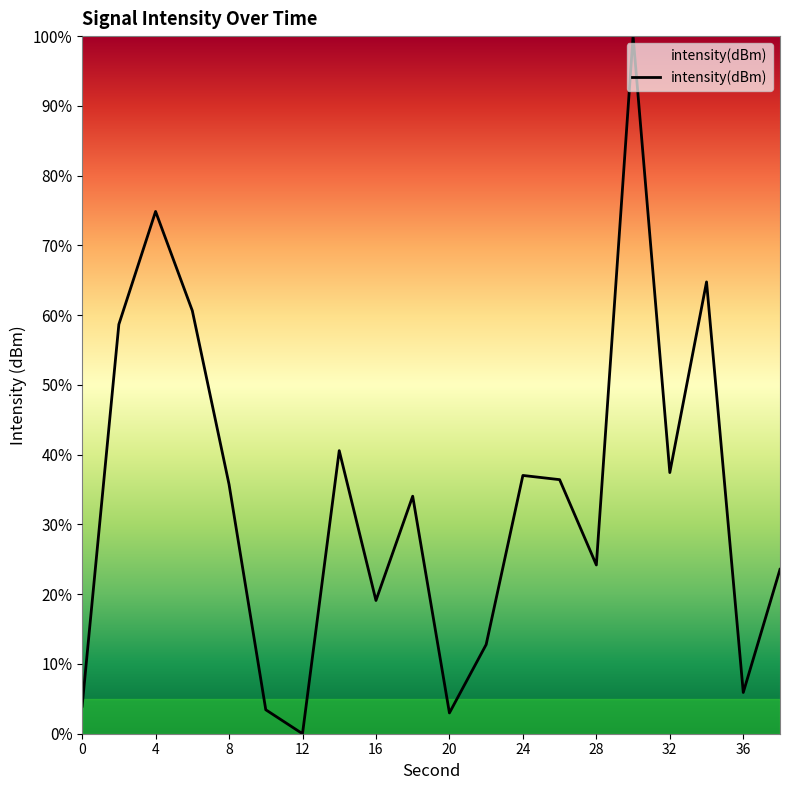

What is the greatest value displayed?

100.0